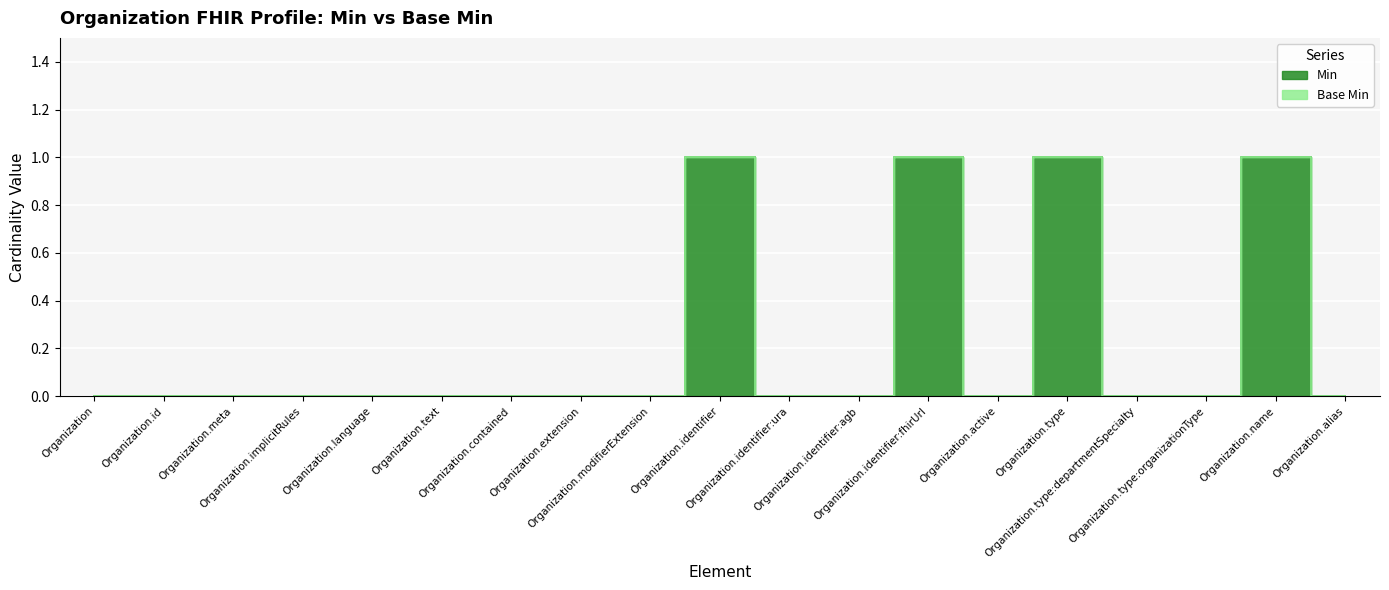

How many points are higher than both their immediate neighbors (excluding endpoints)?

4